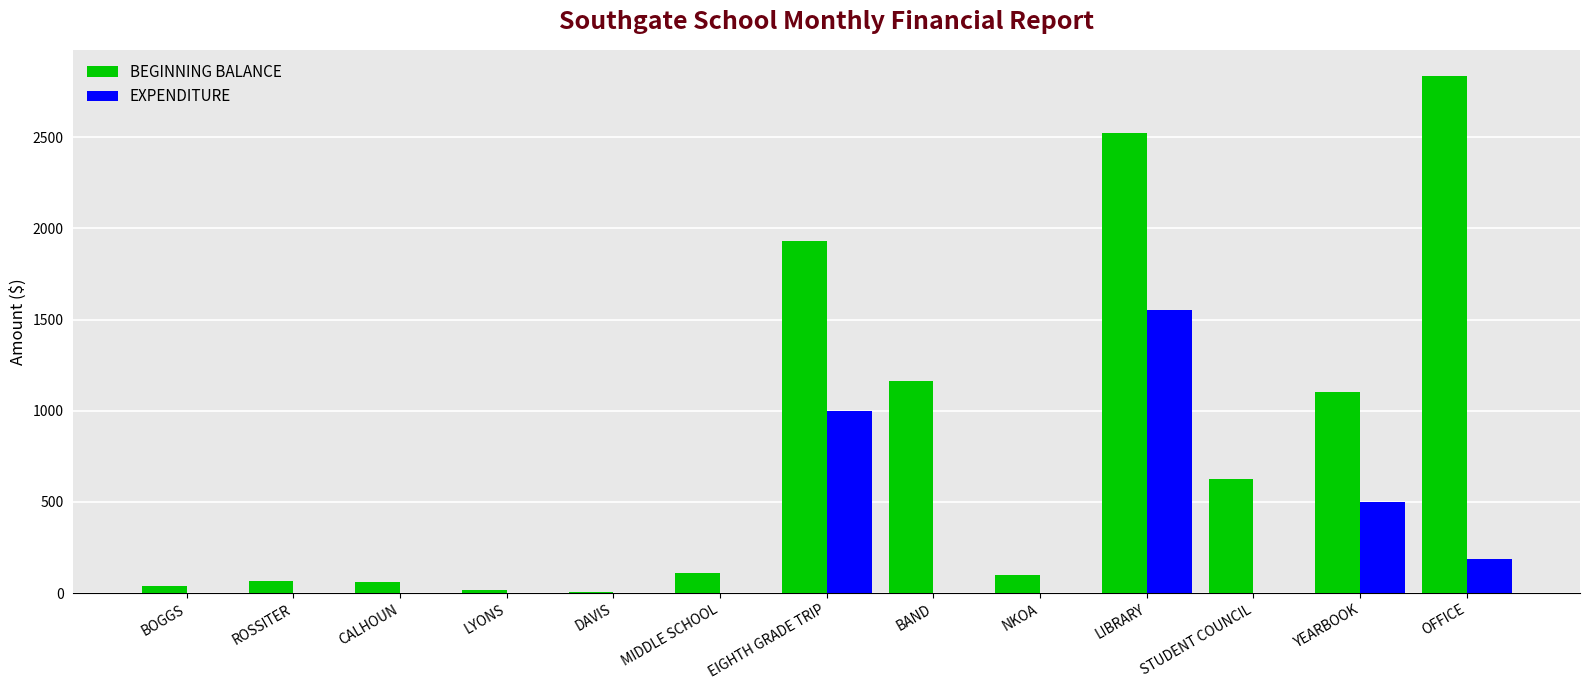

What is the total value across all series at STUDENT COUNCIL?

625.1